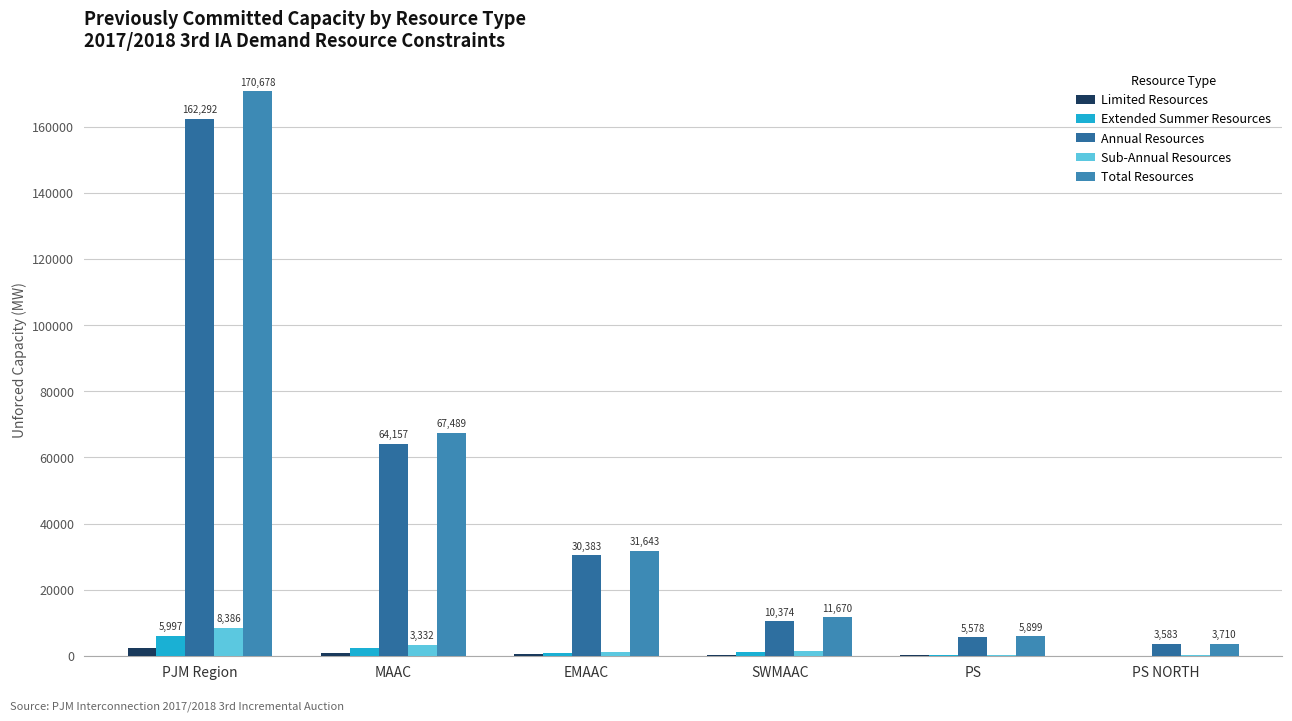

Are the bars grouped side by side (vs. stacked)?

Yes